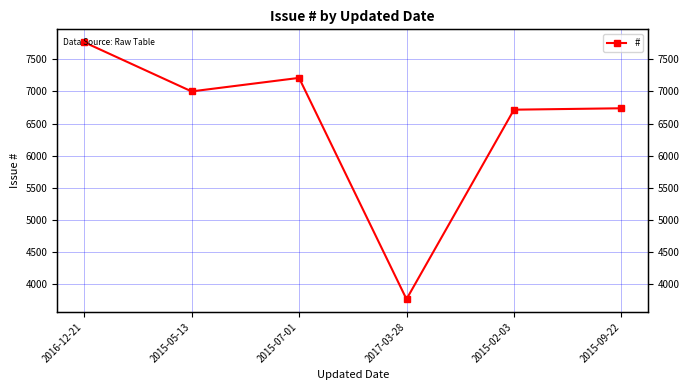

What is the label of the 6th point from the left?

2015-09-22